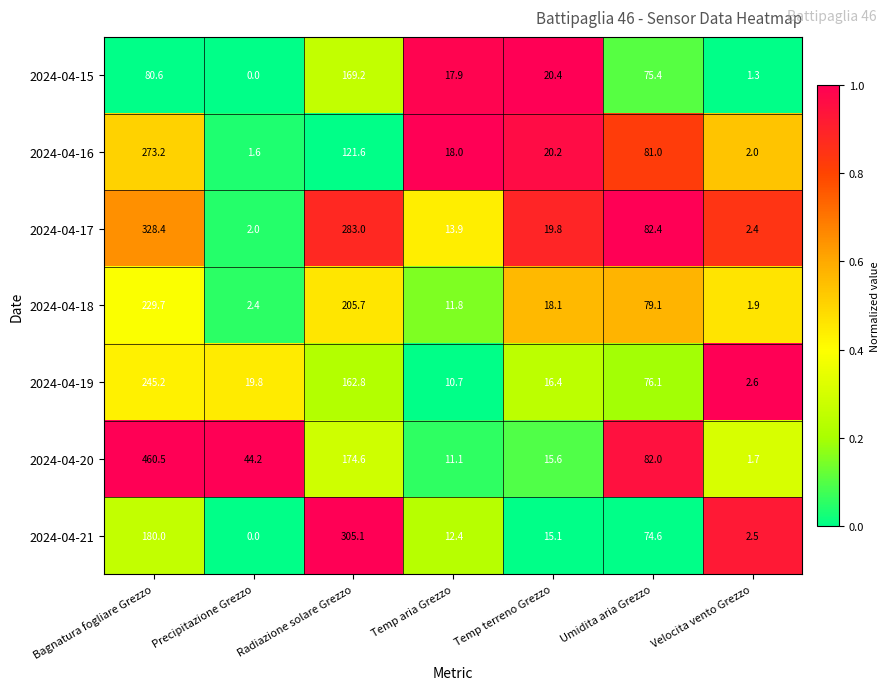

What is the total value across all series at Temp aria Grezzo?

95.8